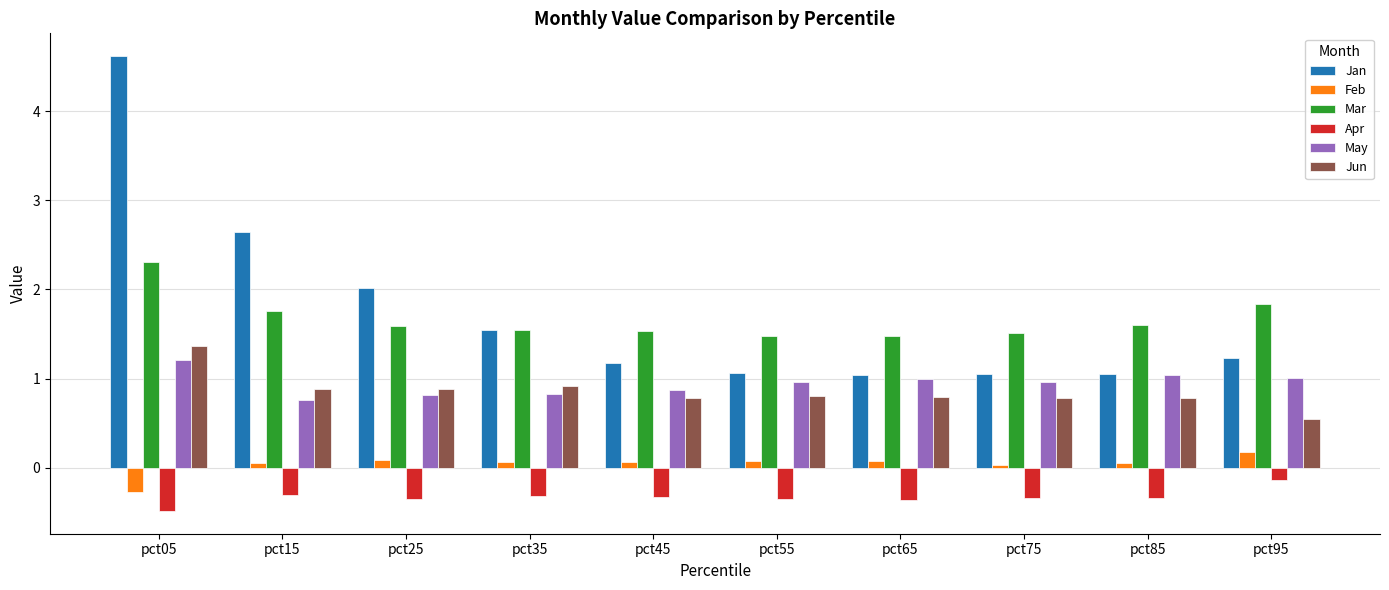

What is the maximum value shown in the chart?

4.6